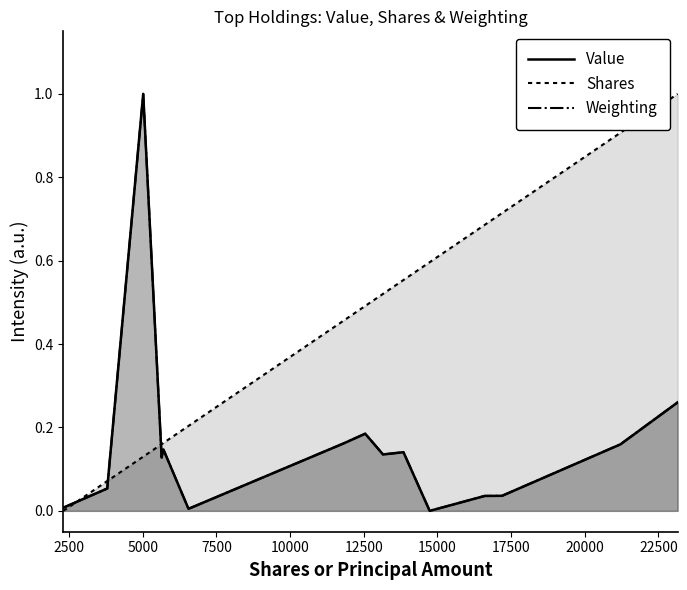

Which series ends up on top after the final intersection of Value and Shares?

Shares